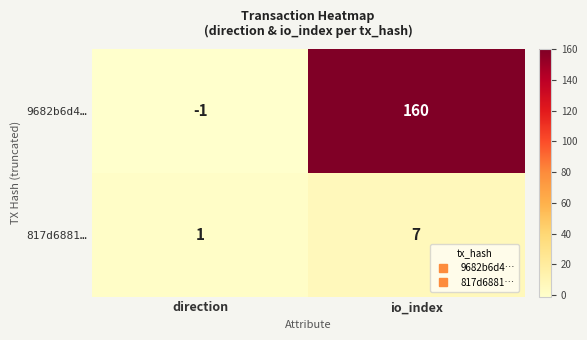

What is the difference between the 817d6881… values at io_index and direction?

6